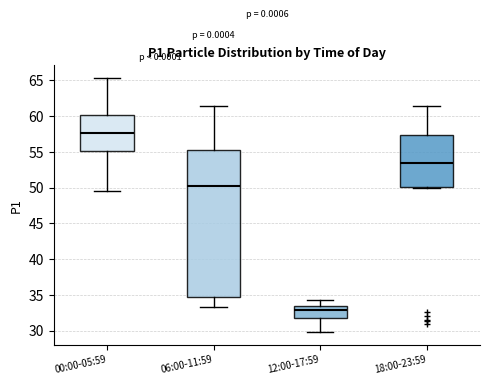

Which box has the lowest median line?

12:00-17:59